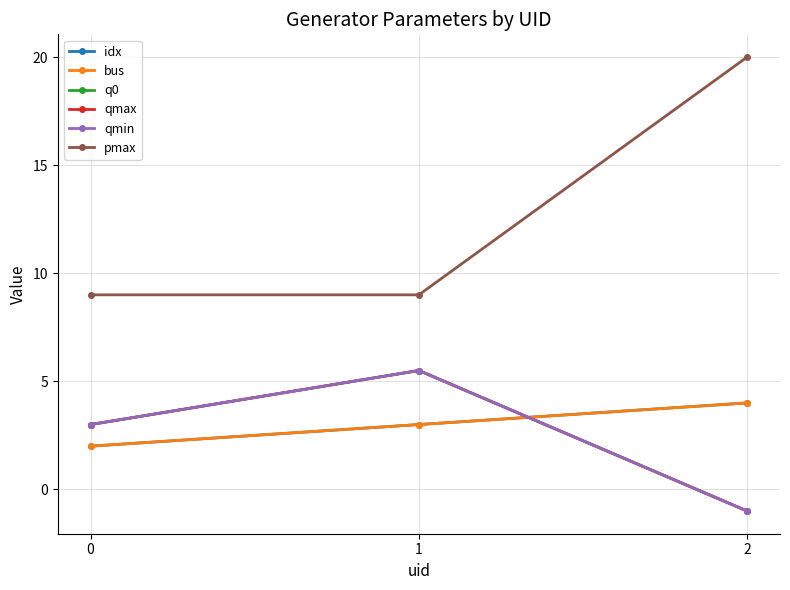

Is this an area chart (filled region under the line)?

No